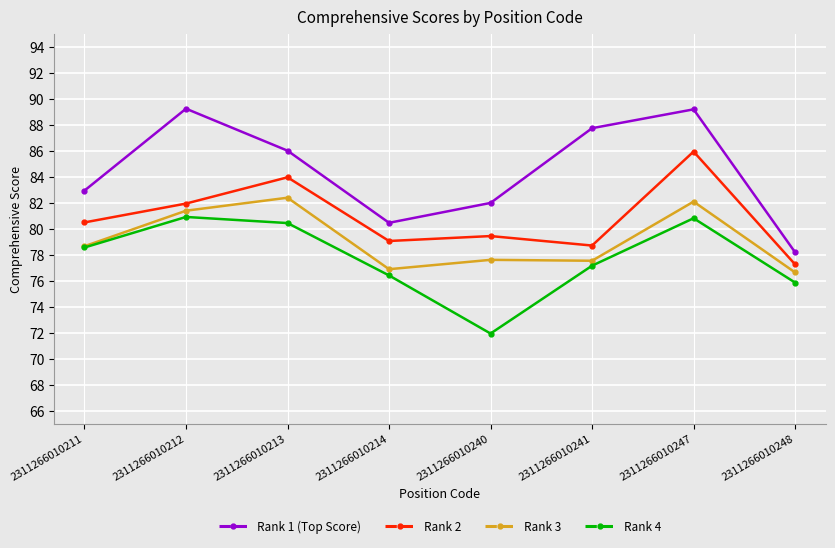

The Rank 3 series shows 42.8 at 2311266010213. True or false?

False